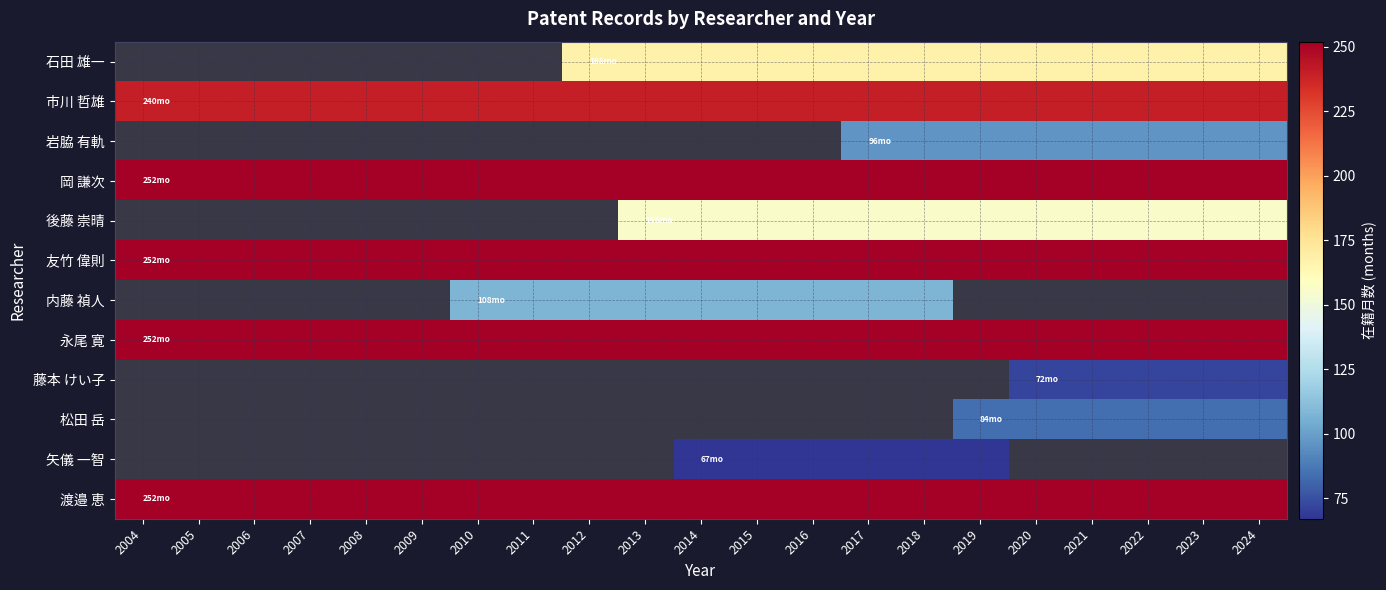

What is the maximum value shown in the chart?

252.0